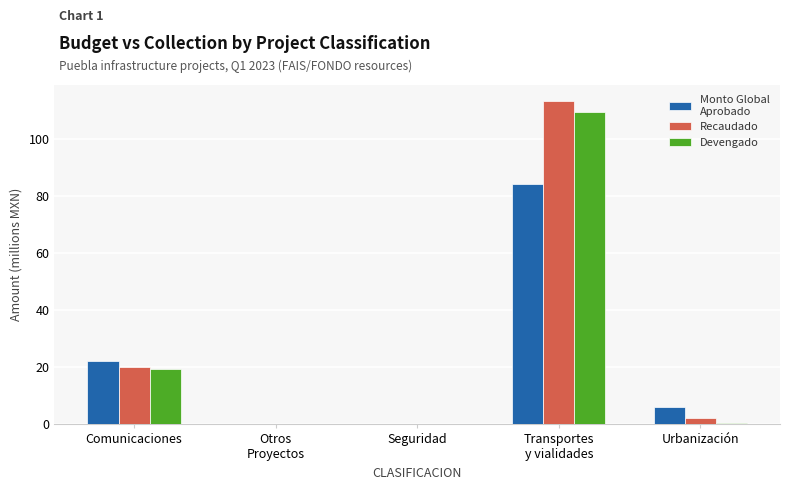

How many series are shown in this chart?

3